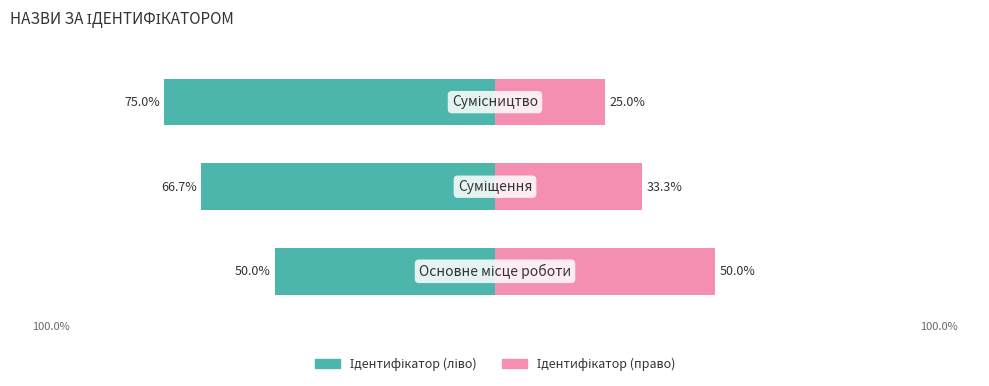

Which series has the largest range (max minus min)?

Ідентифікатор (ліво)